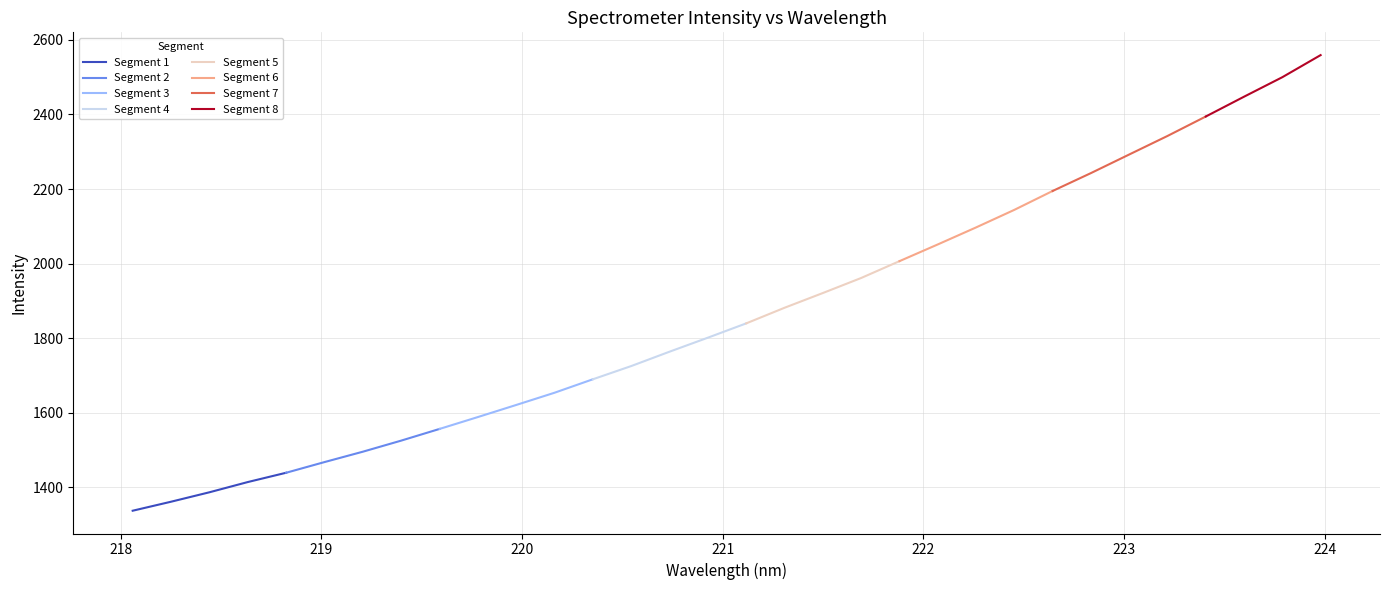

Does the chart have visible grid lines?

Yes